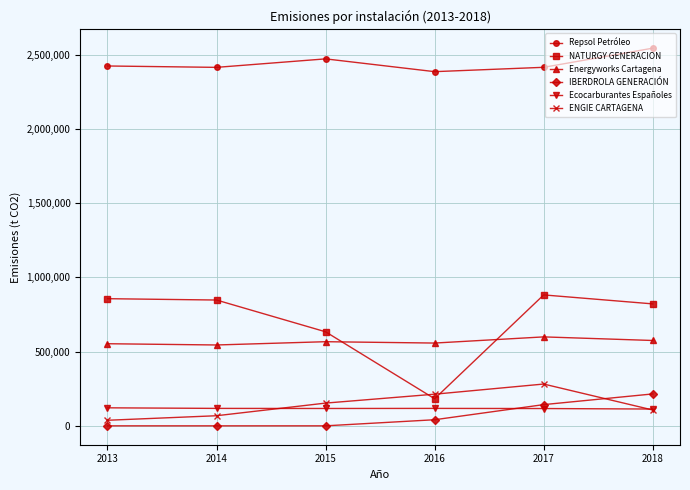

At how many categories does at least one series exceed 1000143?

6